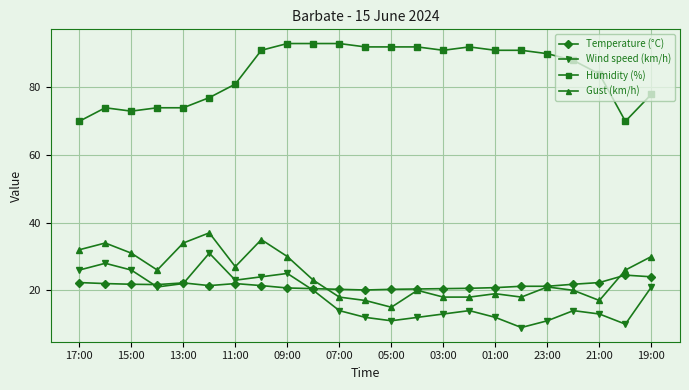

Which series has the largest total across all categories?

Humidity (%)